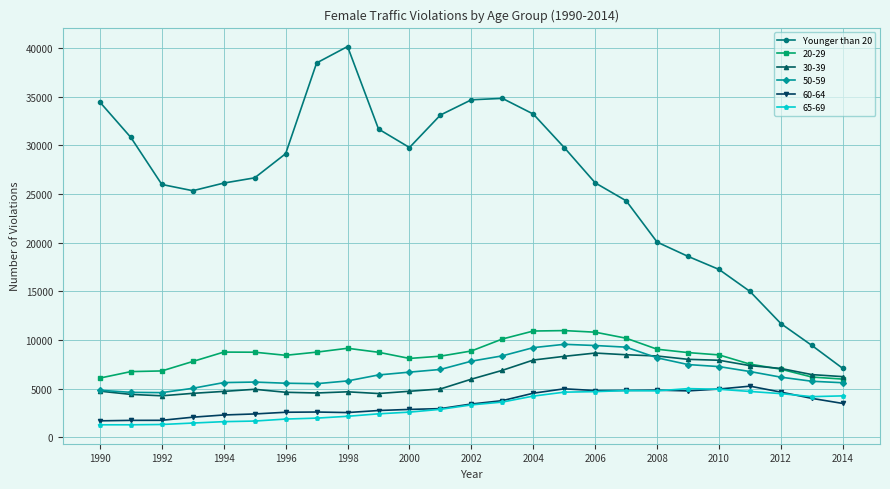

Which series has the largest total across all categories?

Younger than 20